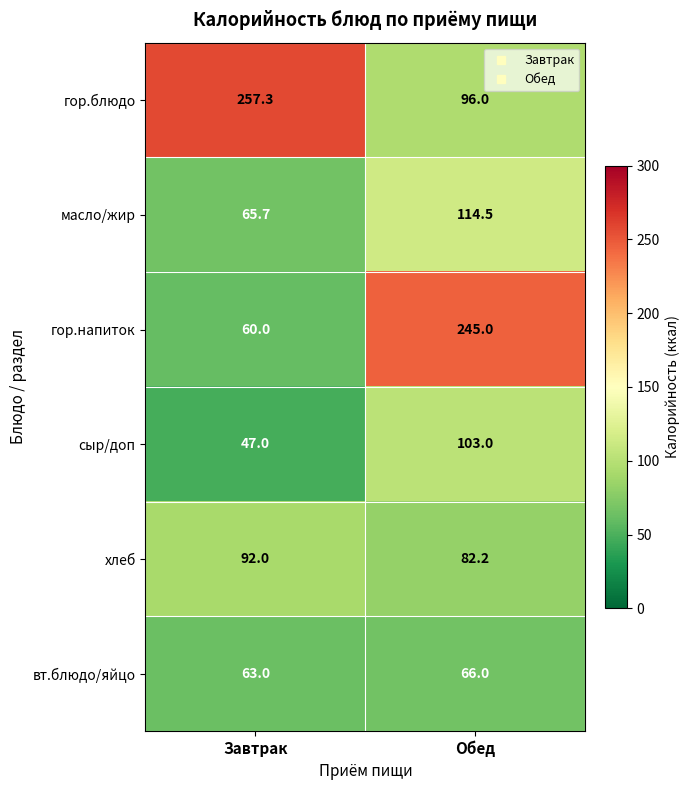

Is it true that хлеб equals 82.2 at Обед?

True